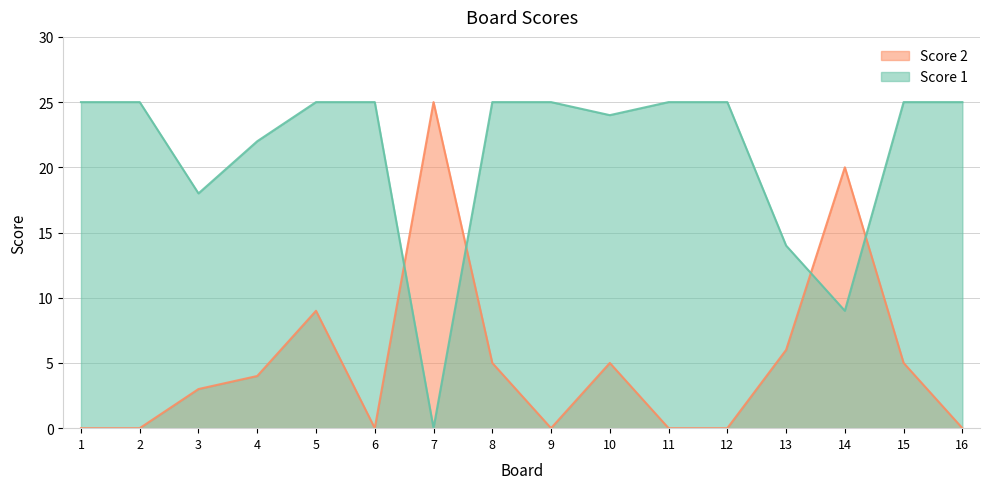

At which category is the sum across all series the highest?

5